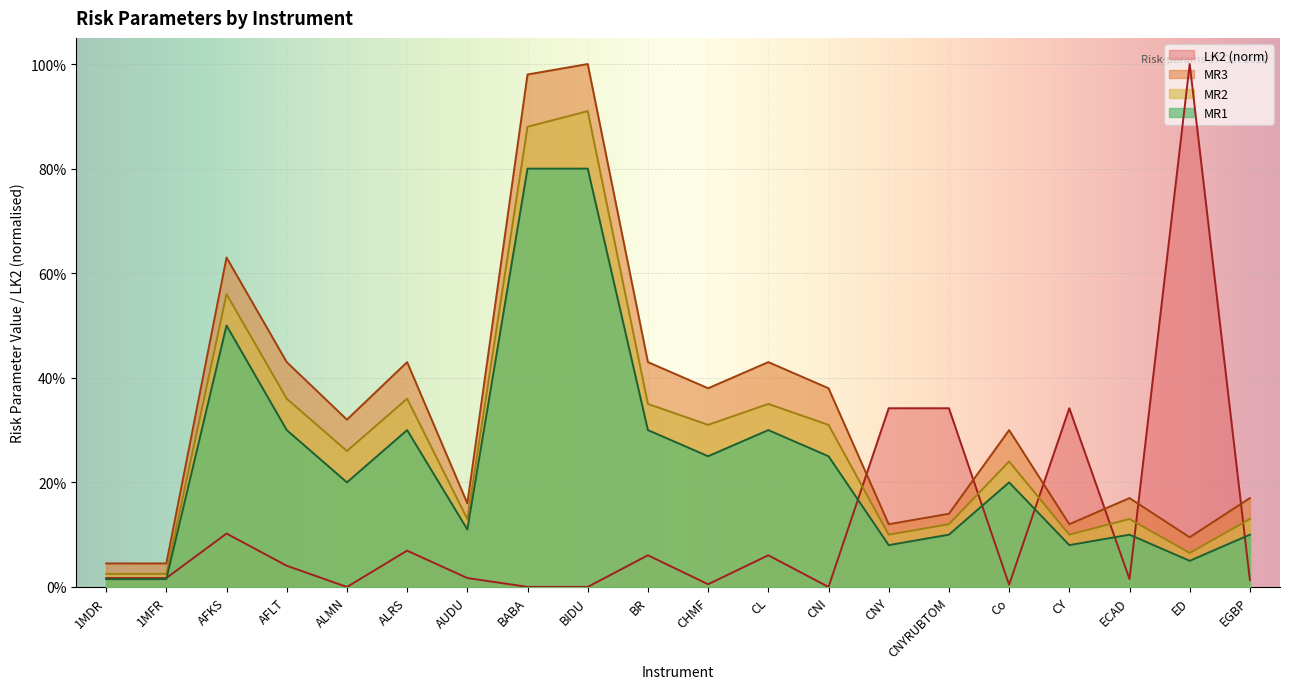

True or false: MR1 has more than 1 interior local peaks.

True